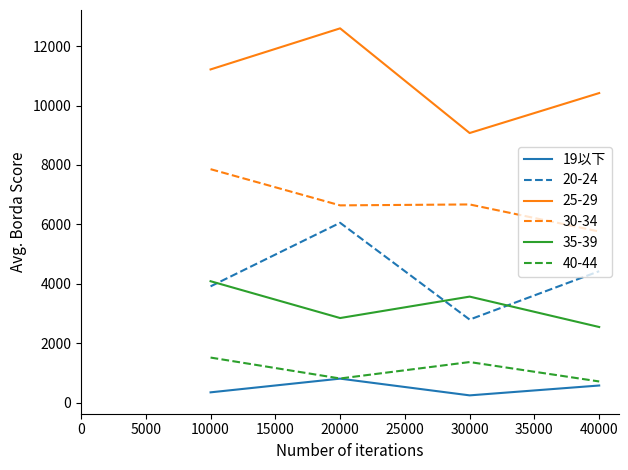

What is the highest value of the 20-24 series?

6054